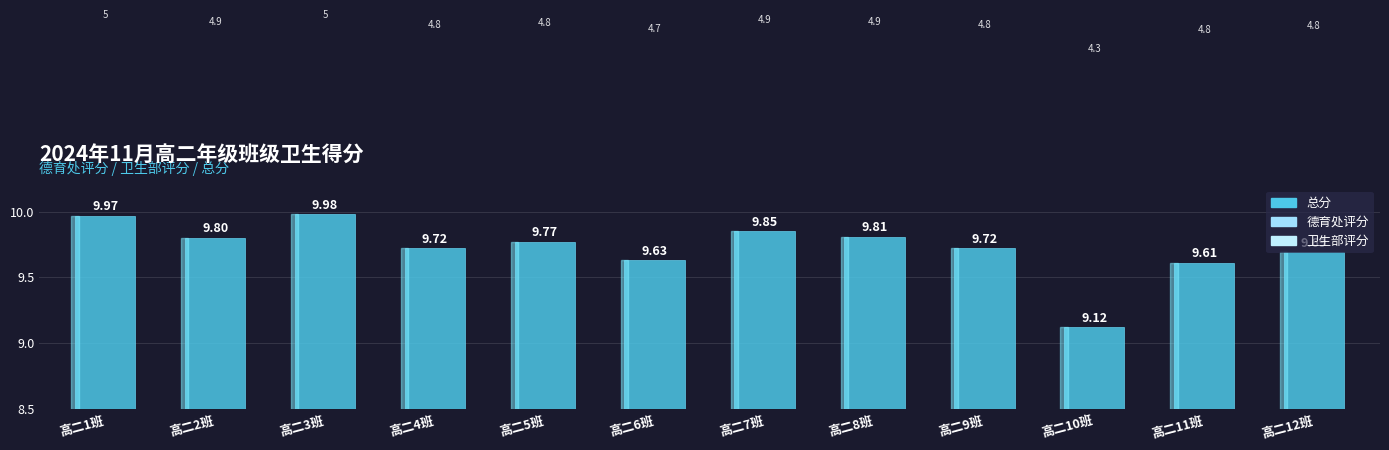

What is the difference between the maximum and minimum values?

0.9